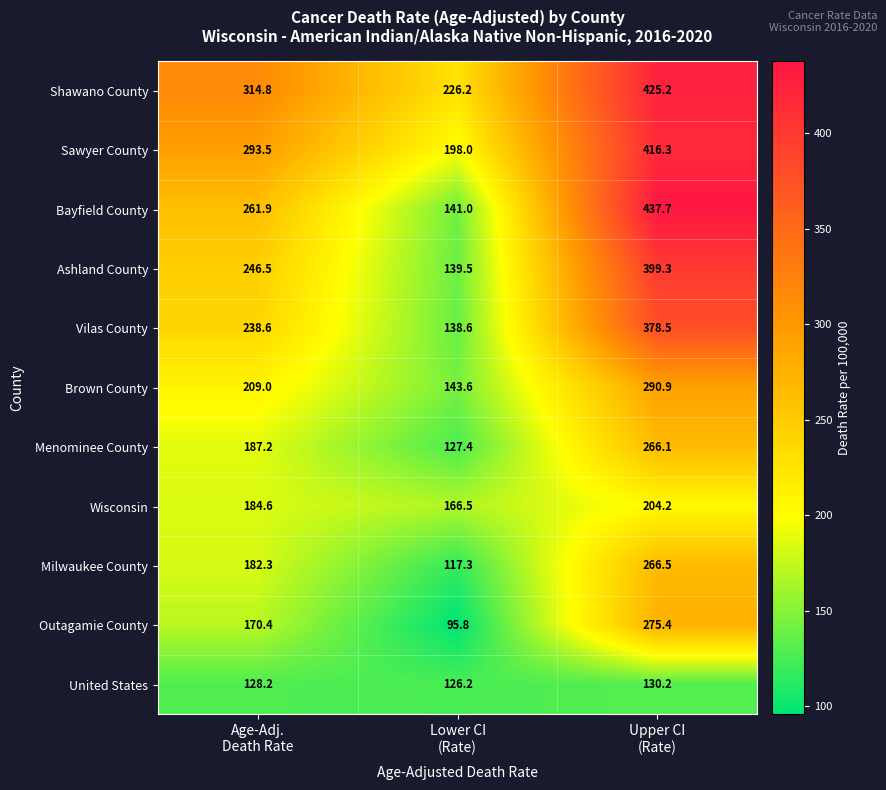

Which series has the largest range (max minus min)?

Bayfield County